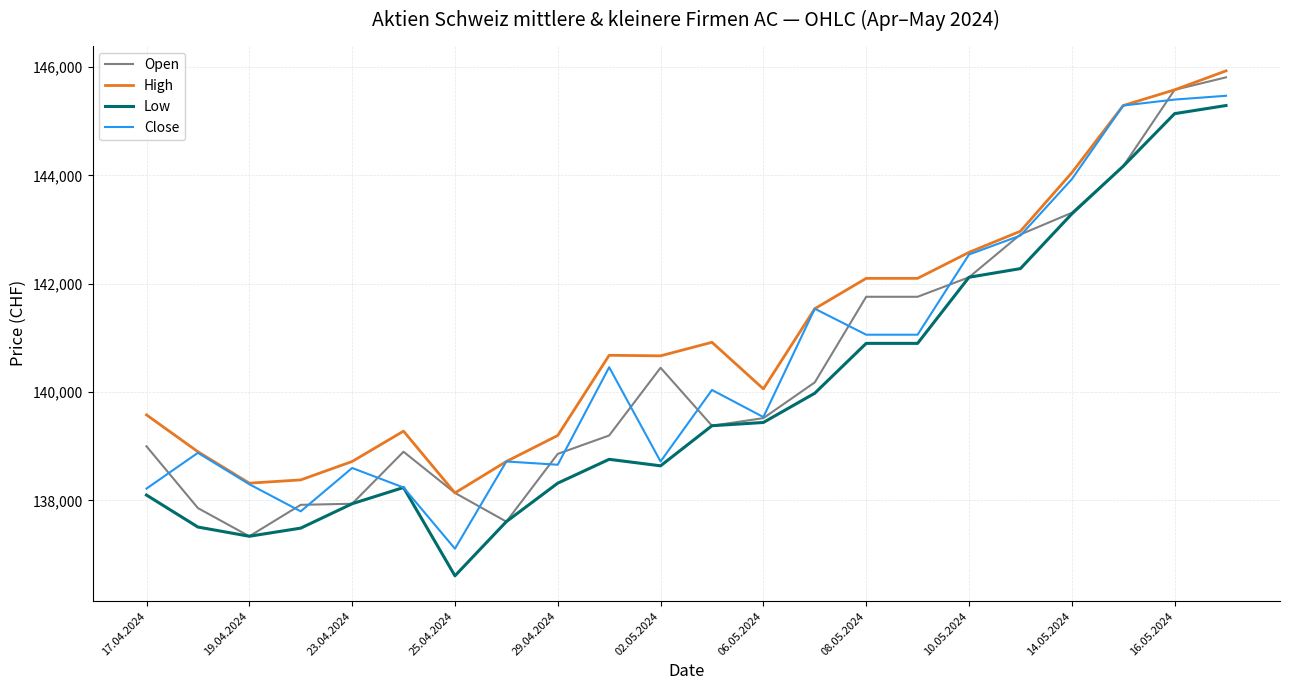

True or false: Close and Open cross at least once.

True